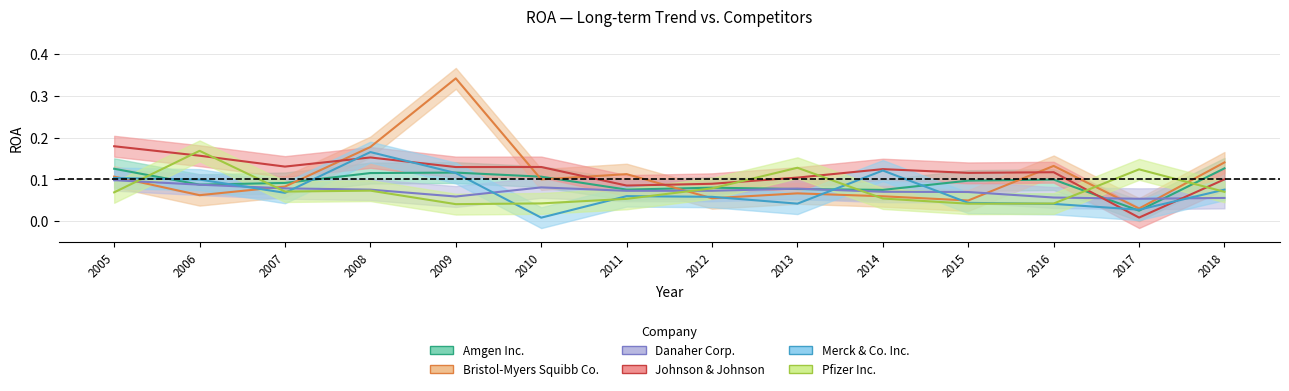

Read the Johnson & Johnson value at 2007.

0.1